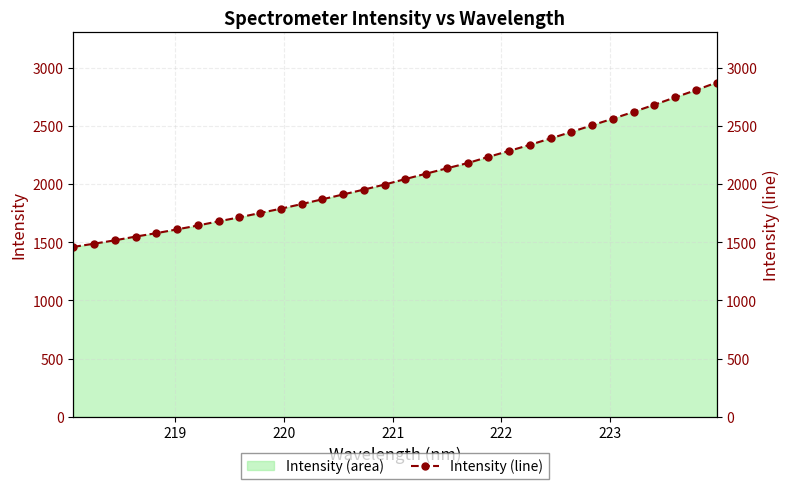

What is the minimum value shown in the chart?

1459.6